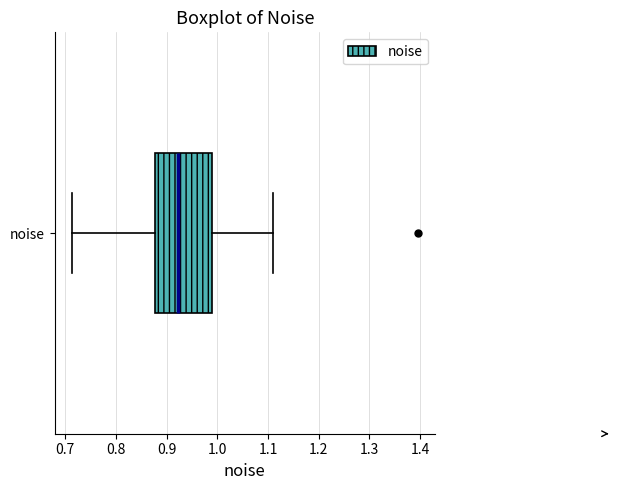

Transcribe this box plot: give where the median line is, the range the box spans, and where the two whiskers end, as read against the x-axis. The values are not printed on the chart, so give them approximately, as read against the axis.

median 0.92, box 0.88 to 0.99, whiskers 0.71 to 1.11